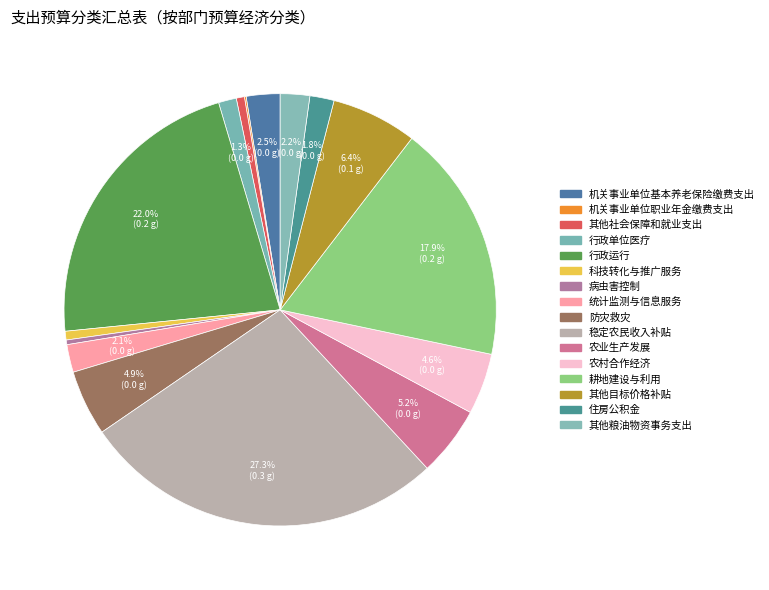

Rank the categories by value from lowest to highest.

机关事业单位职业年金缴费支出, 病虫害控制, 其他社会保障和就业支出, 科技转化与推广服务, 行政单位医疗, 住房公积金, 统计监测与信息服务, 其他粮油物资事务支出, 机关事业单位基本养老保险缴费支出, 农村合作经济, 防灾救灾, 农业生产发展, 其他目标价格补贴, 耕地建设与利用, 行政运行, 稳定农民收入补贴